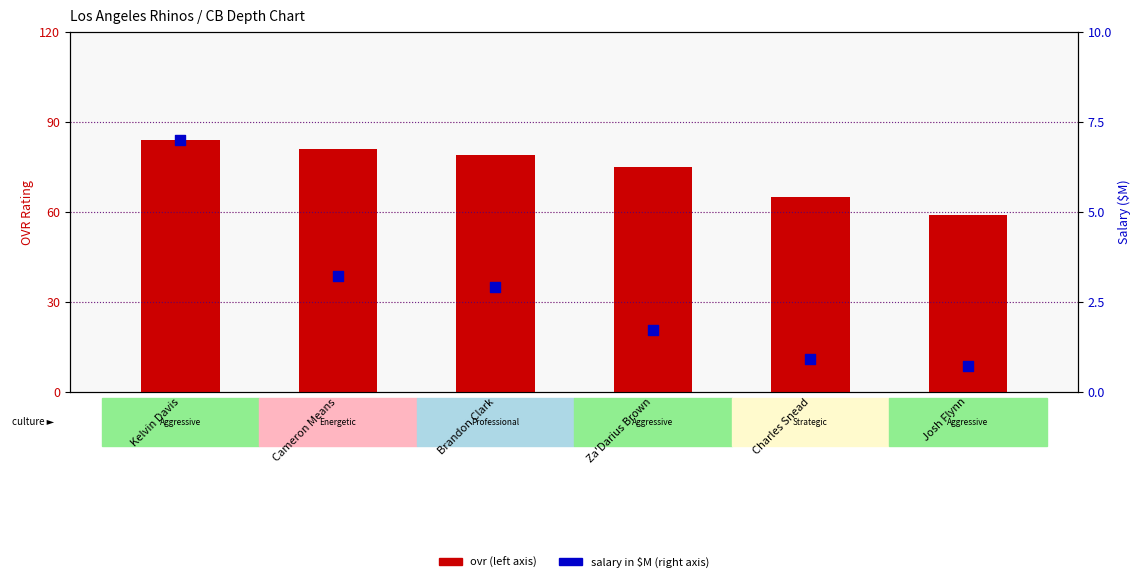

What are all the series names shown in the legend?

ovr, salary